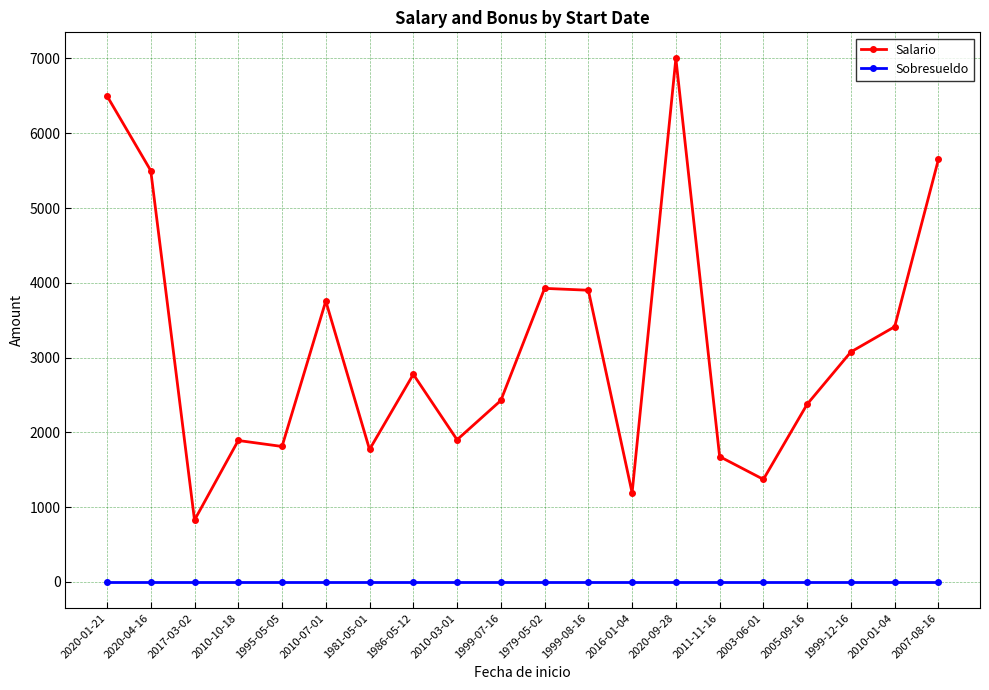

List the series in order of their peak value, lowest first.

Sobresueldo, Salario